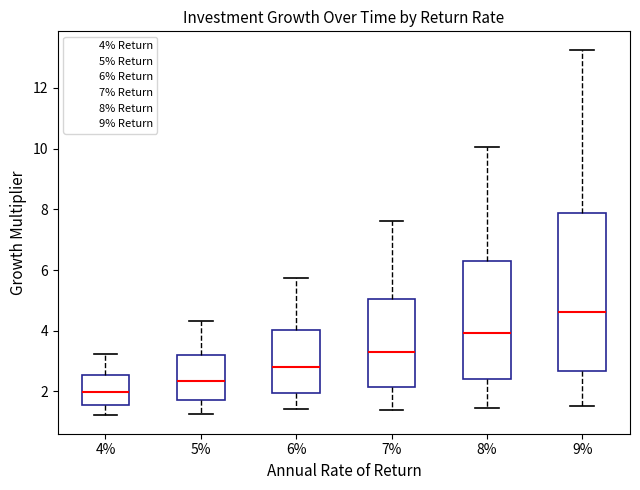

Which box is the tallest, from its lower edge to its upper edge?

9%